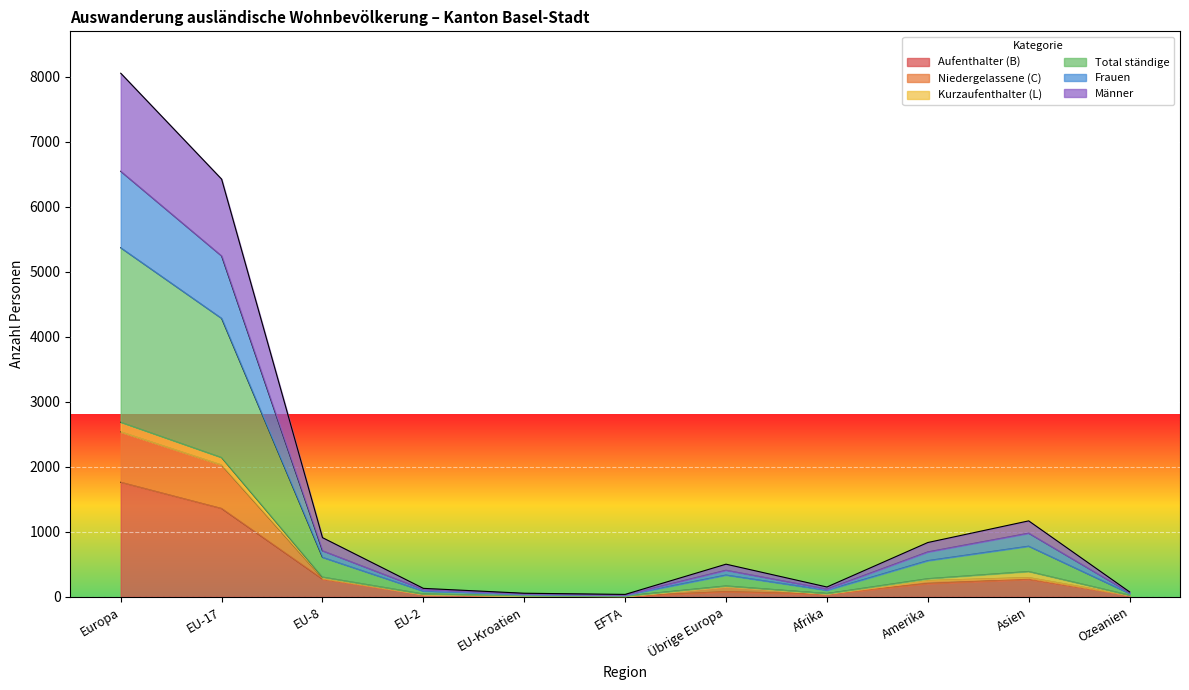

What is the maximum value for Aufenthalter (B)?

1761